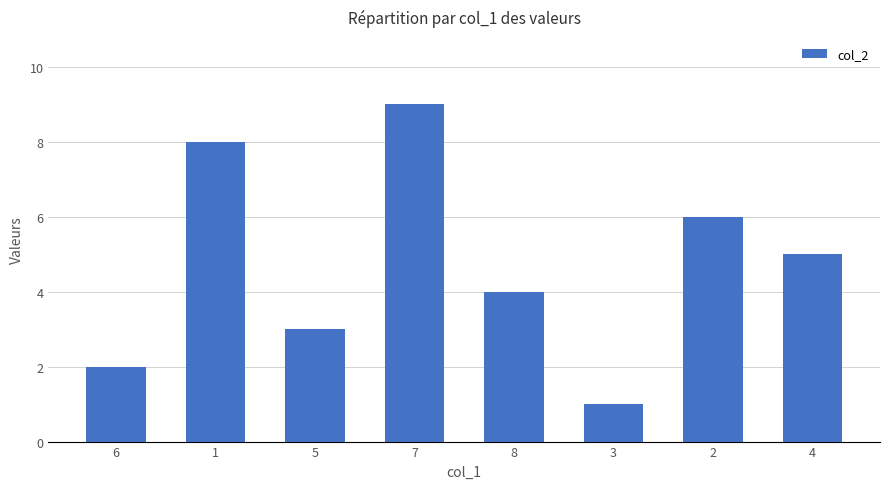

How many data points are less than 5?

4